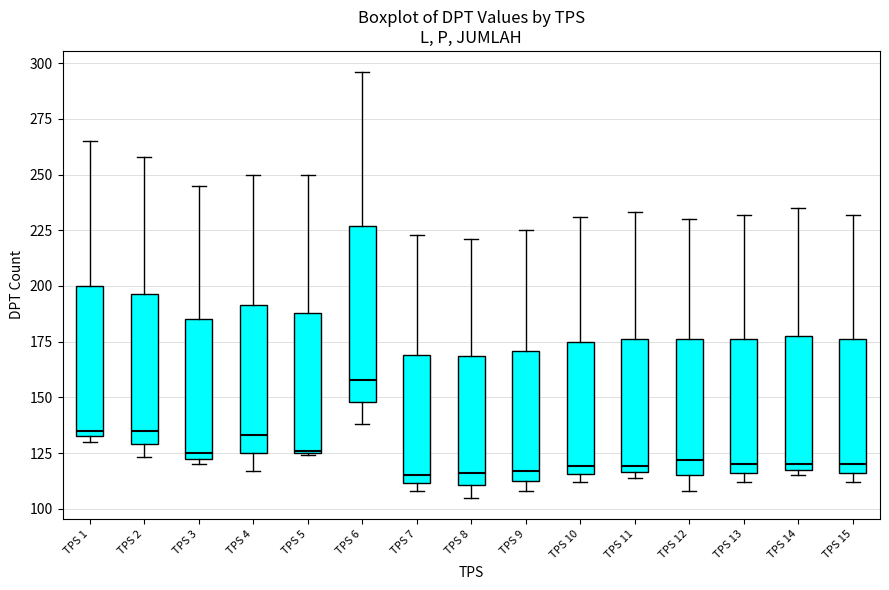

Which box is the tallest, from its lower edge to its upper edge?

TPS 6